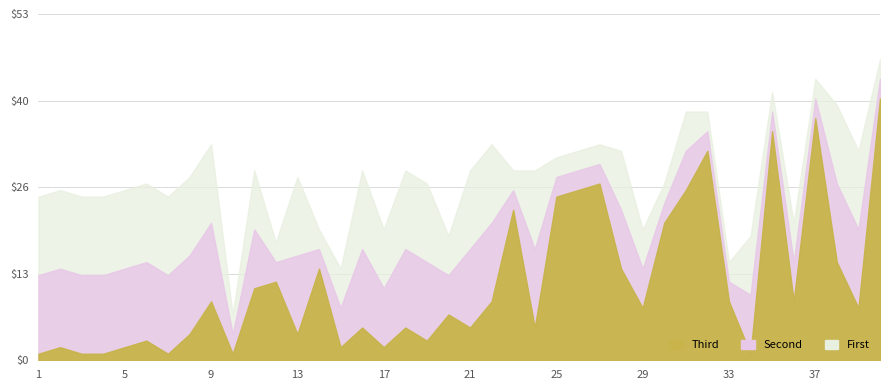

At which label does Peak Position first exceed 8?

9